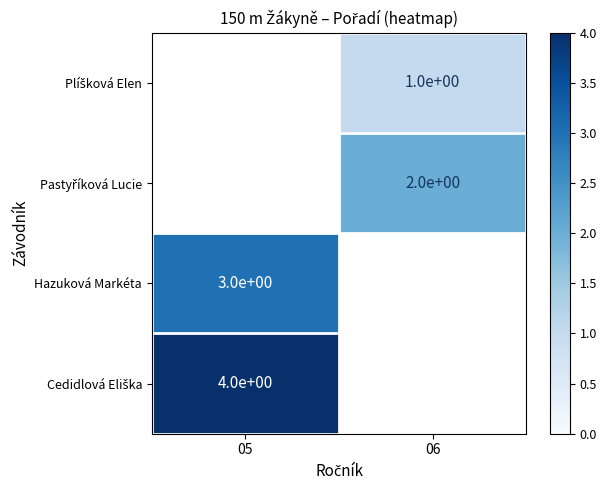

Which has a higher value, 05 or 06?

06